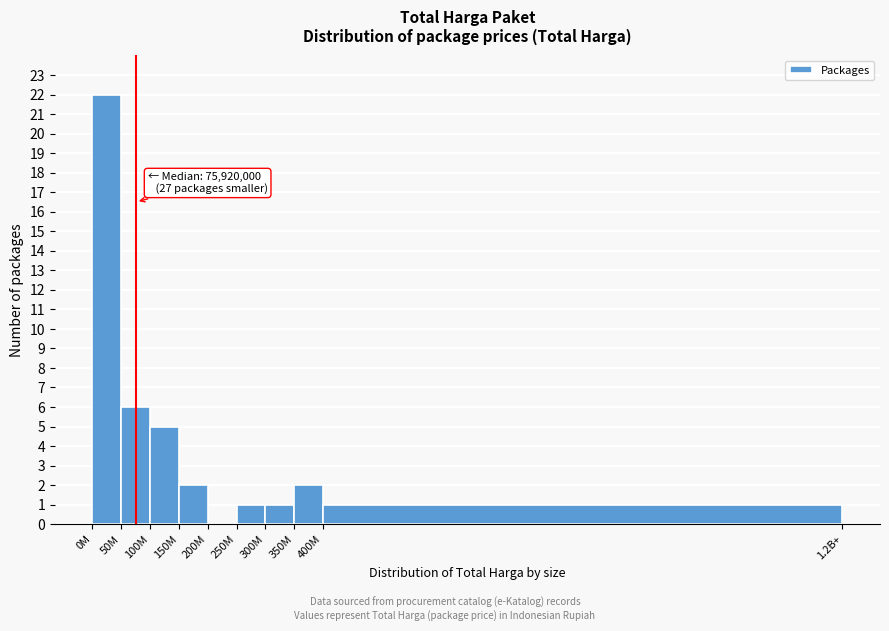

Reading left to right, transcribe all the data shown in this chart.

0M=22	50M=6	100M=5	150M=2	200M=0	250M=1	300M=1	350M=2	400M=1